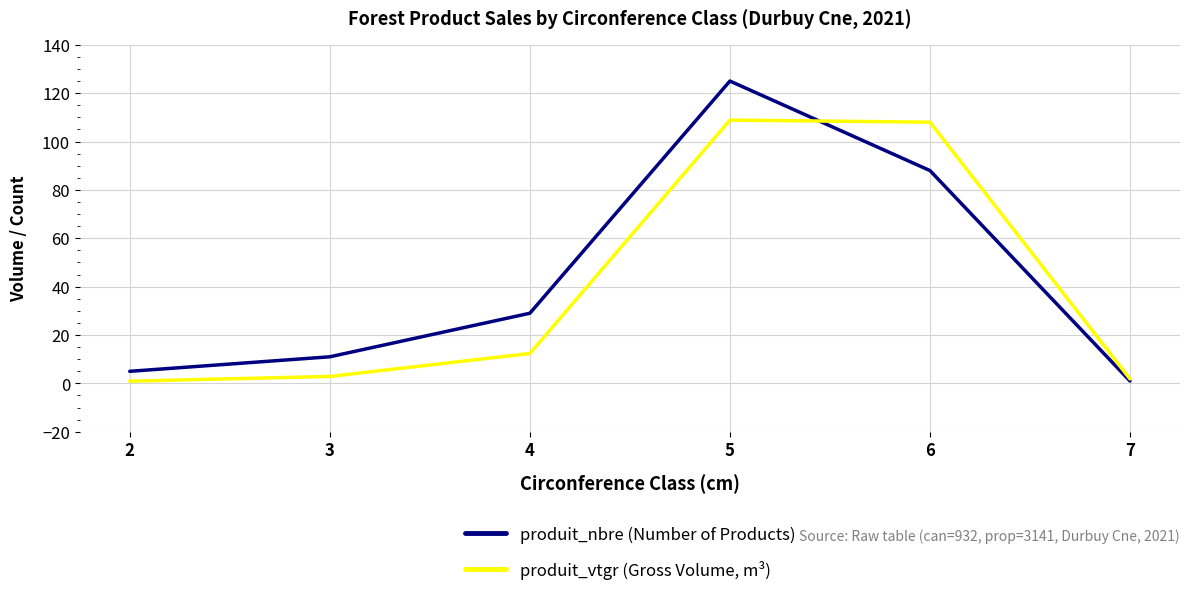

What is the highest value of the produit_nbre (Number of Products) series?

125.0